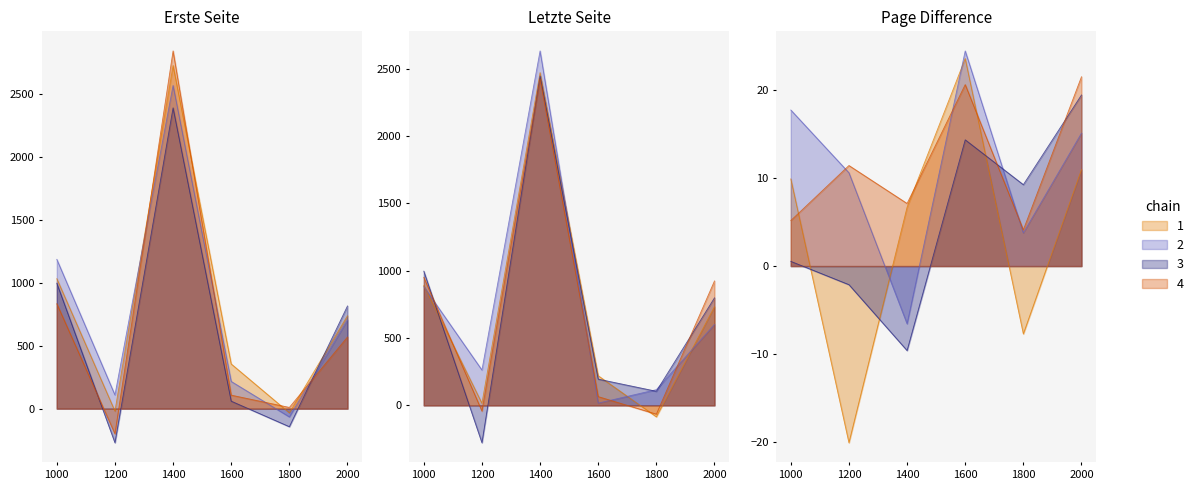

What is the difference between the maximum and minimum values in the Erste Seite series?

2556.0